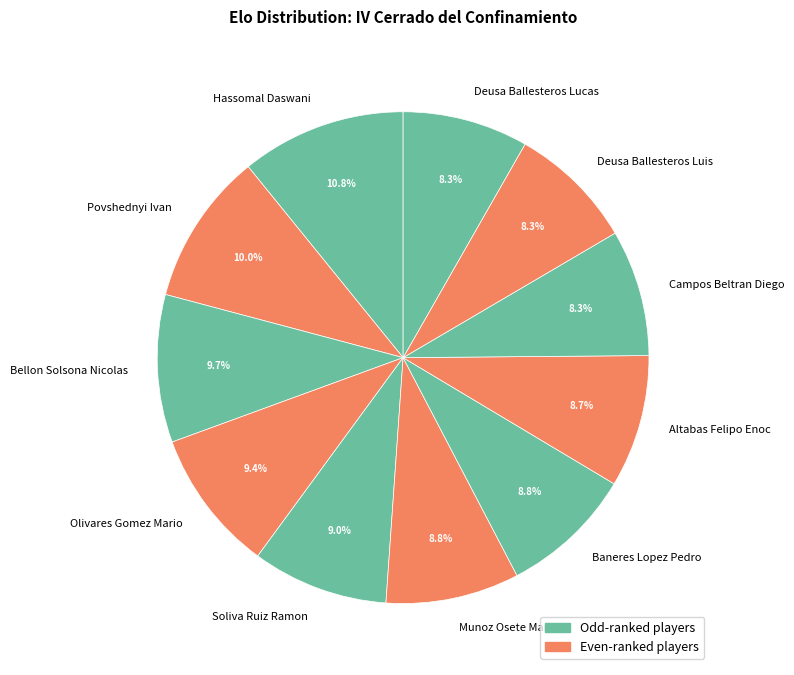

Does Hassomal Daswani represent more than half of the total?

No